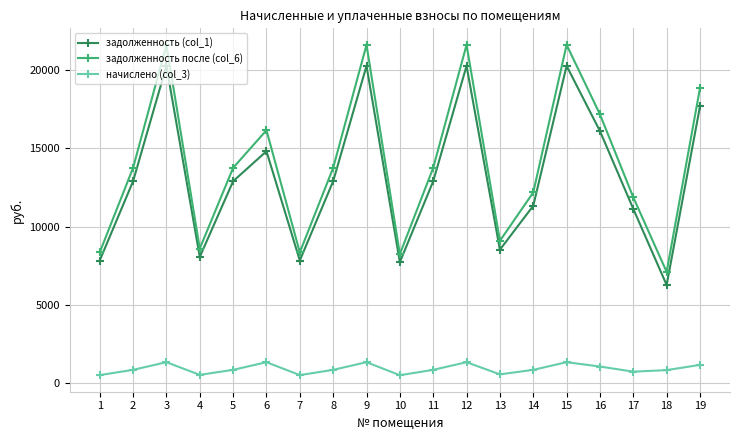

True or false: задолженность (col_1) has more than 1 points higher than both neighbors.

True